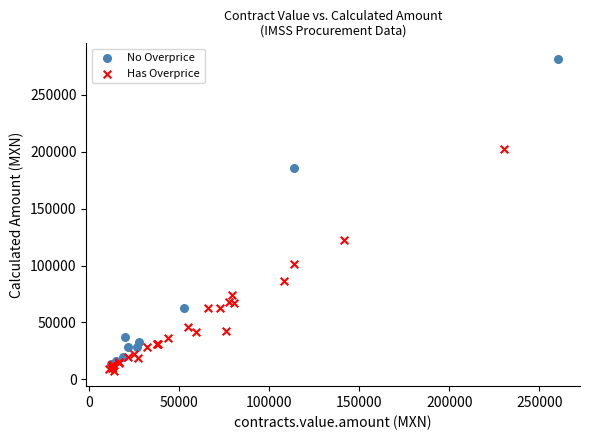

Which series contains the highest Y value?

No Overprice